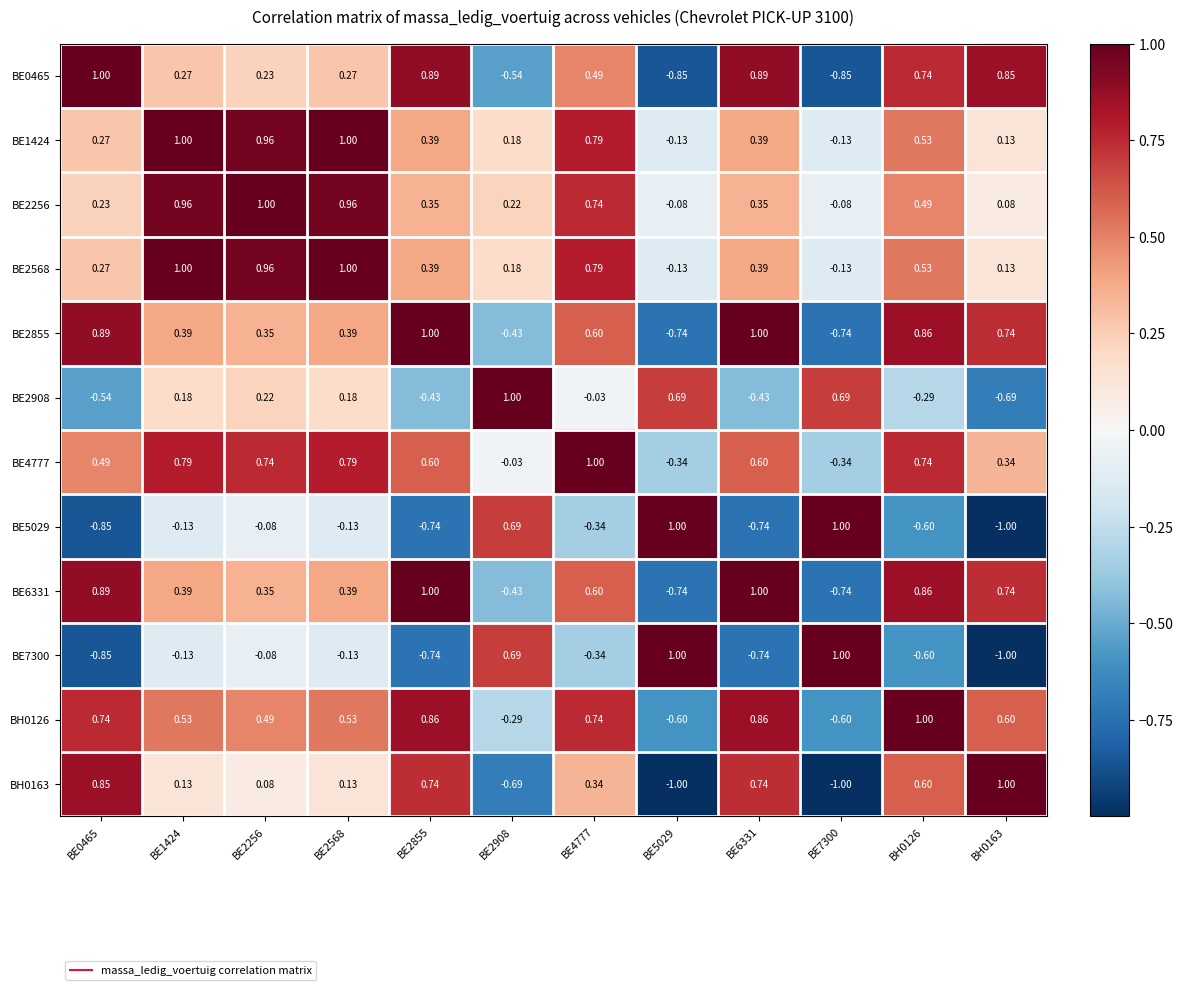

Is the value of BE0465 at BE2908 greater than the value of BE2908 at BE4777?

No